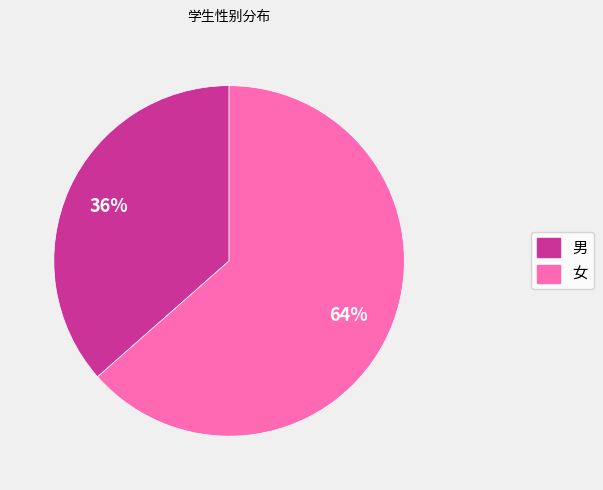

How many slices are in this pie chart?

2